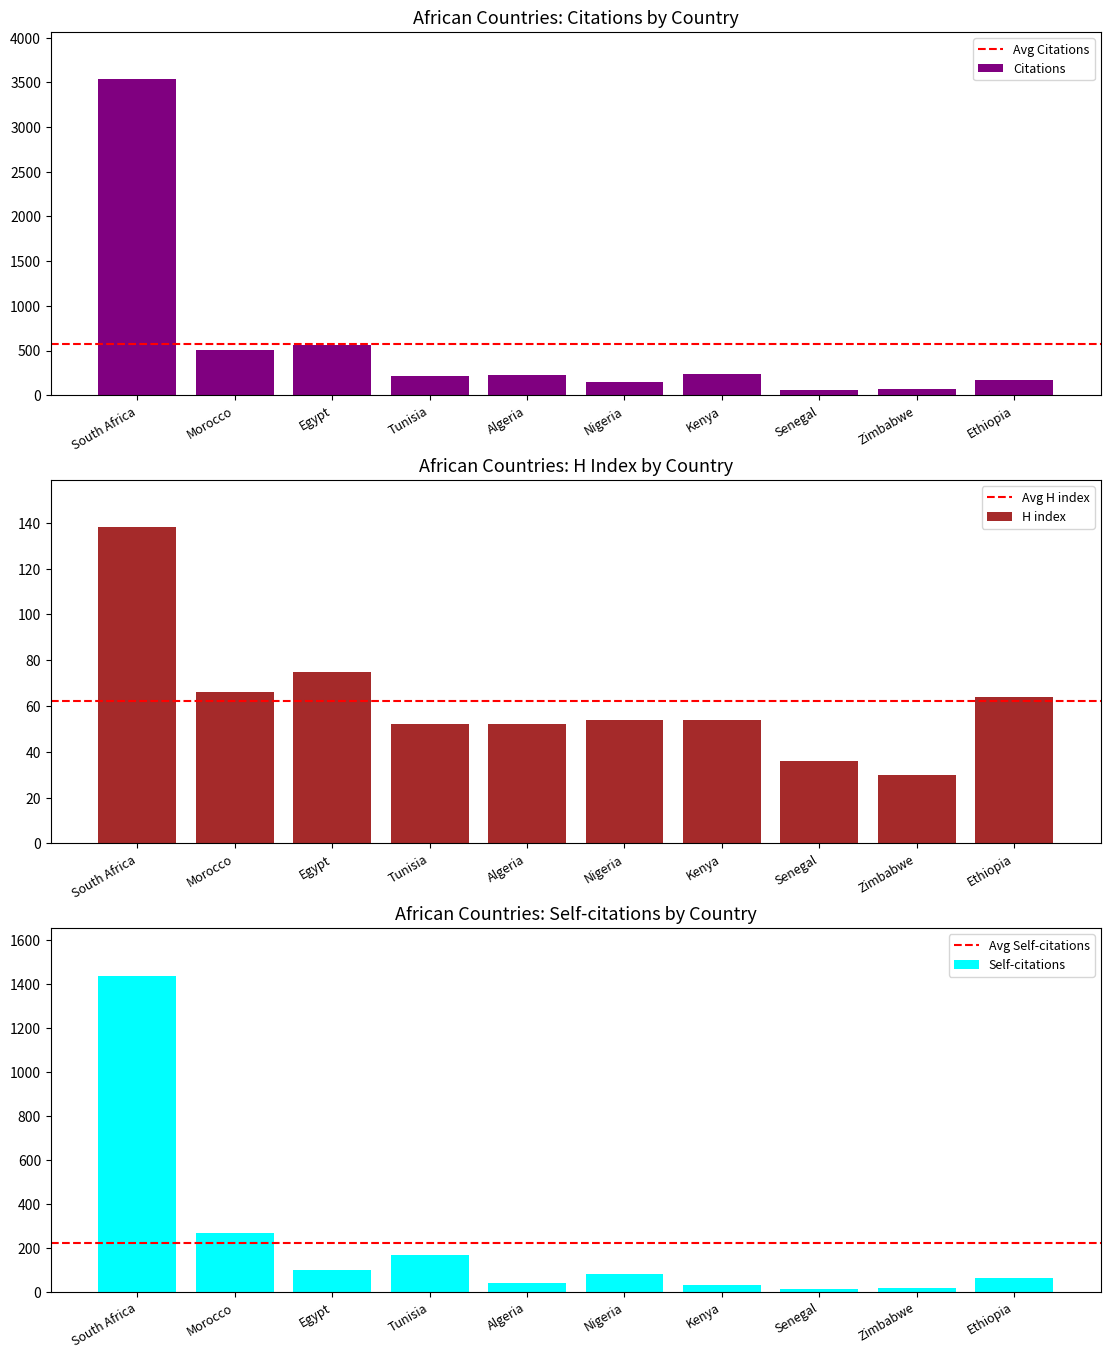

Between Algeria and Ethiopia, which series saw the biggest shift?

Citations